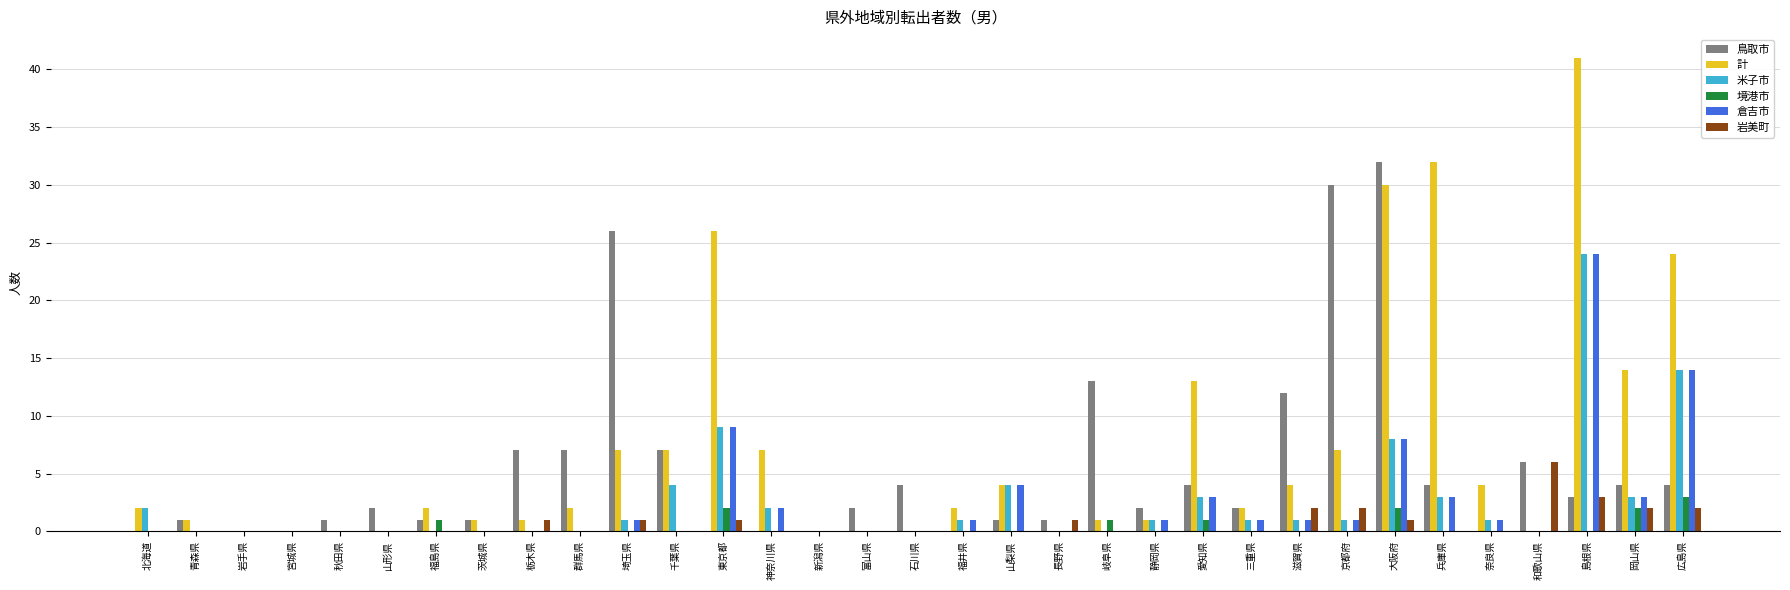

What value does the 米子市 series have at 愛知県?

3